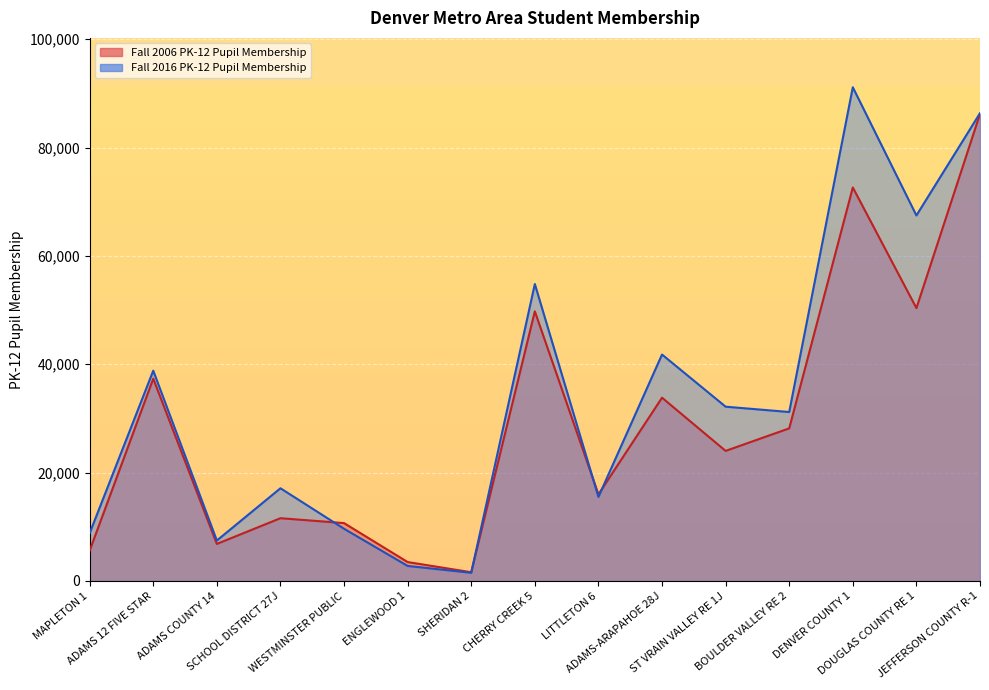

In Fall 2016 PK-12 Pupil Membership, how many points are higher than both neighbors (excluding endpoints)?

5